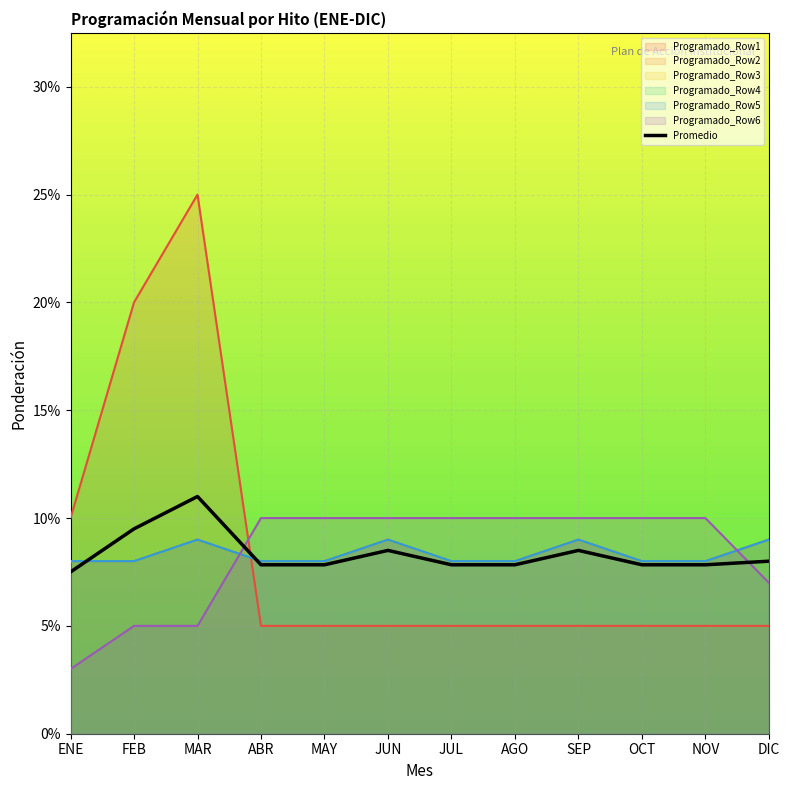

Rank the categories by value from lowest to highest.

ENE, ABR, MAY, JUL, AGO, OCT, NOV, DIC, JUN, SEP, FEB, MAR